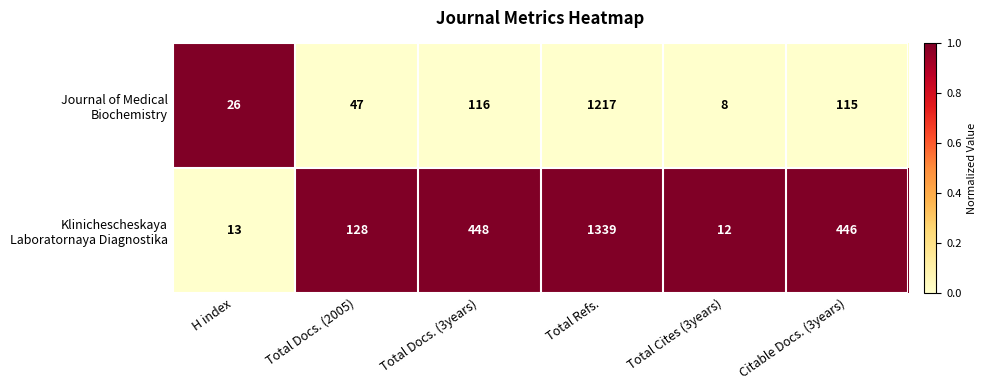

At which category does the chart reach its peak across all series?

Total Refs.